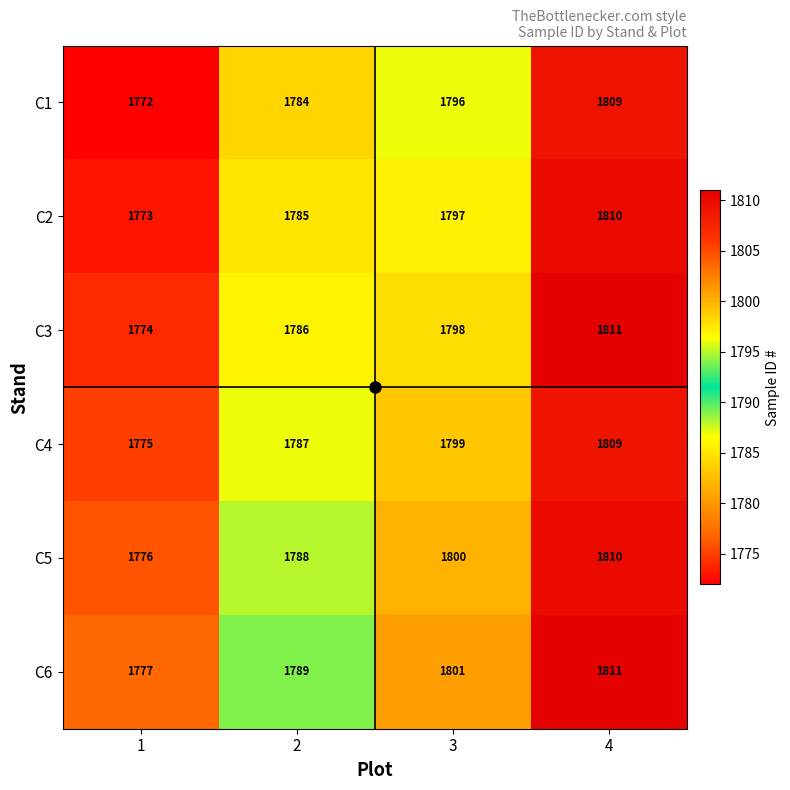

What is the sum of the C3 values at 4 and 2?

3597